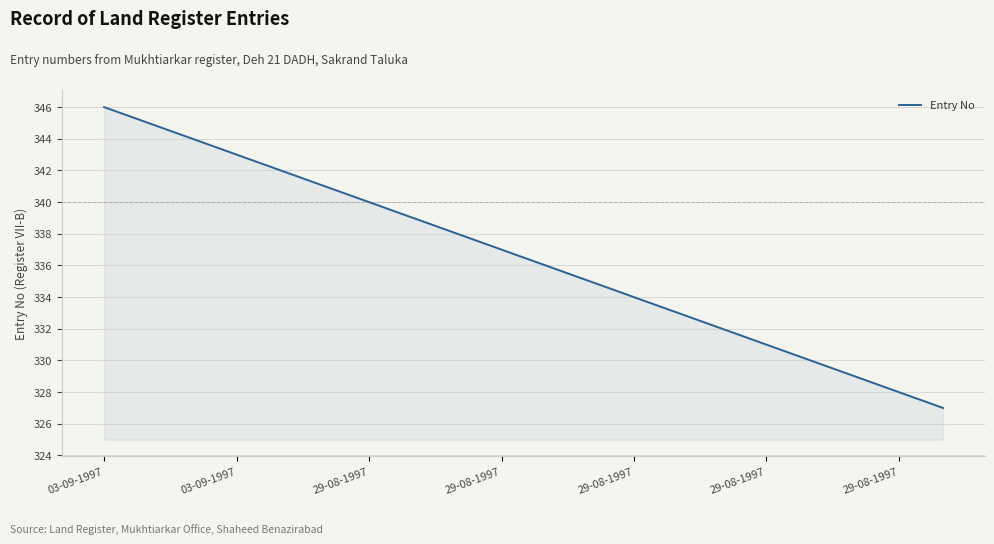

What is the minimum value shown in the chart?

327